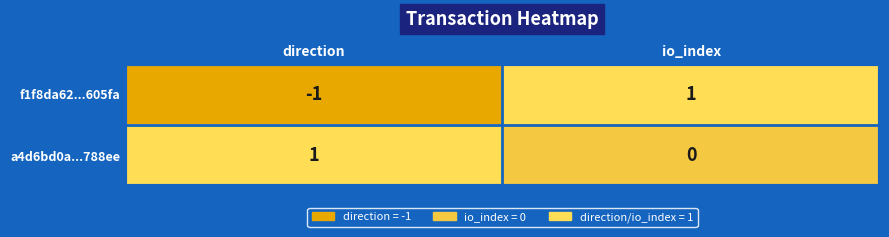

The f1f8da62...605fa series shows 0 at io_index. True or false?

False